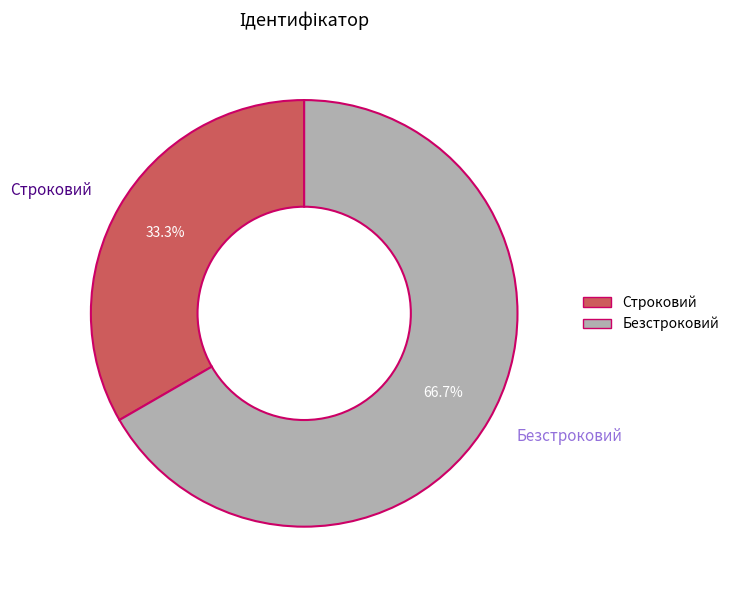

Count the number of slices in the pie.

2